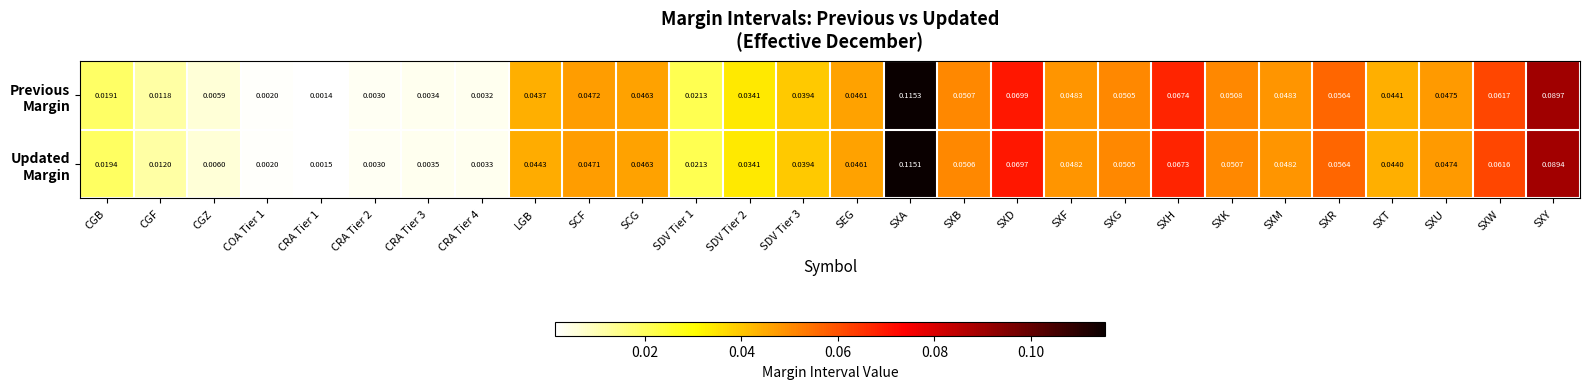

At which category is the sum across all series the highest?

SXA